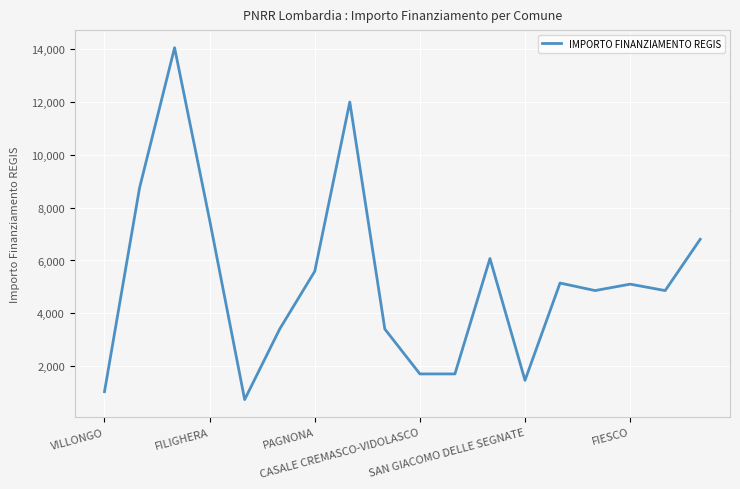

What is the difference between the maximum and minimum values?

13334